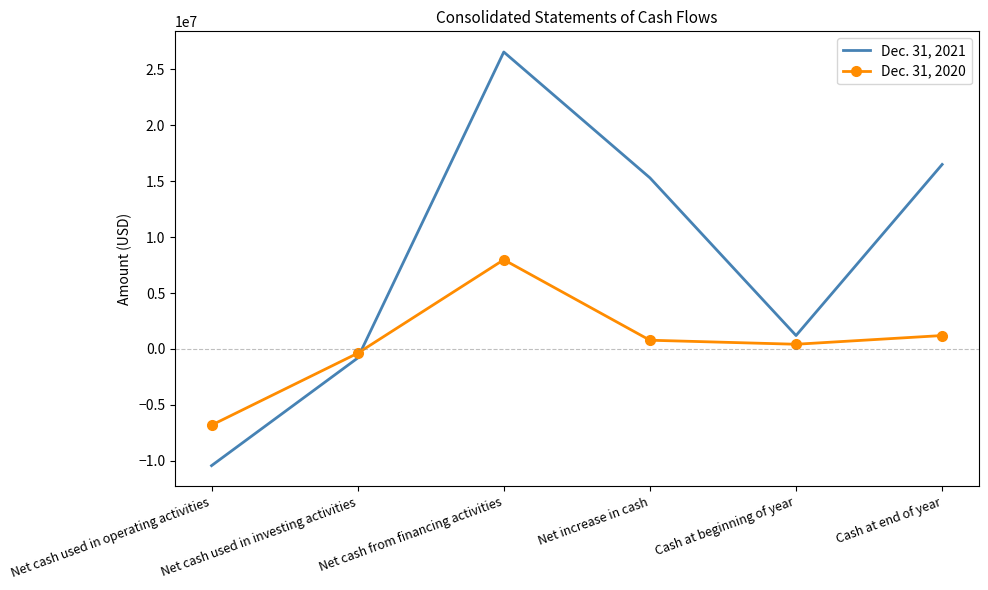

How many intersections are there between Dec. 31, 2020 and Dec. 31, 2021?

1